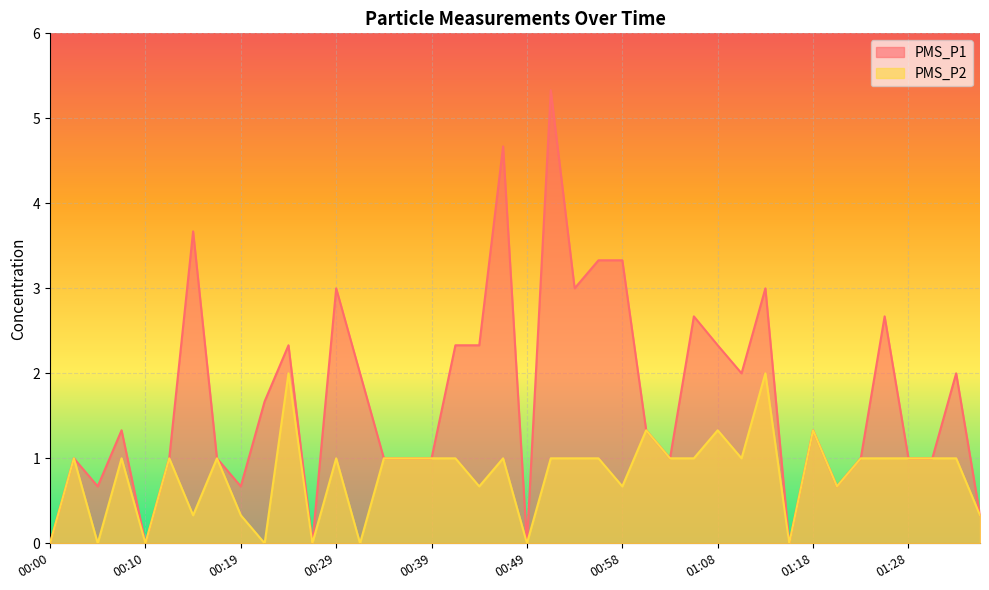

Which series has the largest total across all categories?

PMS_P1